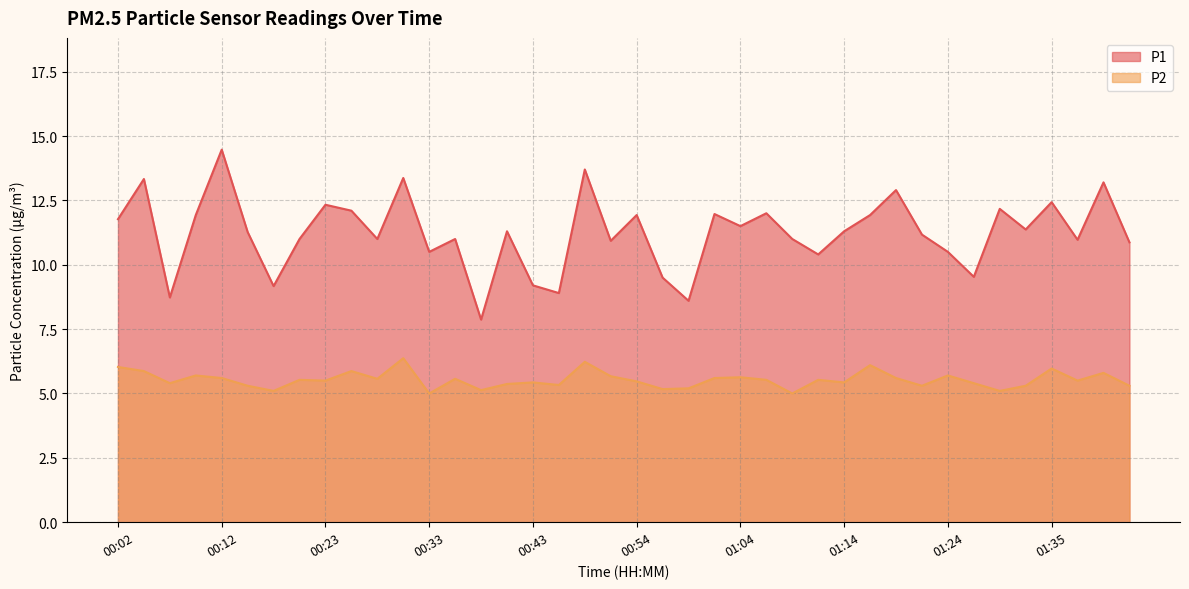

List the series in order of their peak value, lowest first.

P2, P1